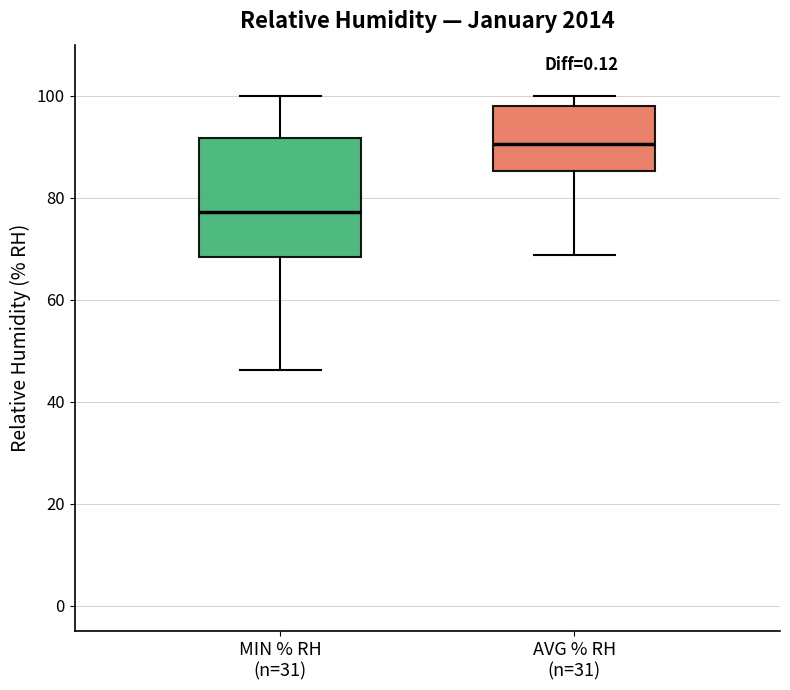

Comparing the boxes themselves (not the whiskers), which one is the tallest?

MIN % RH (n=31)